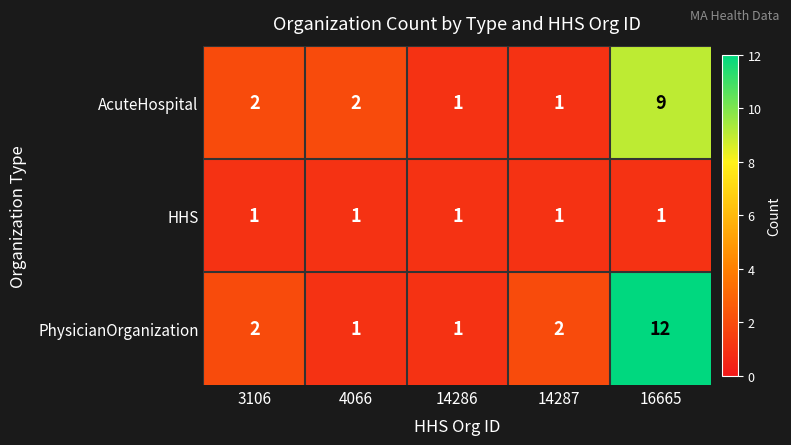

What is the greatest value displayed?

12